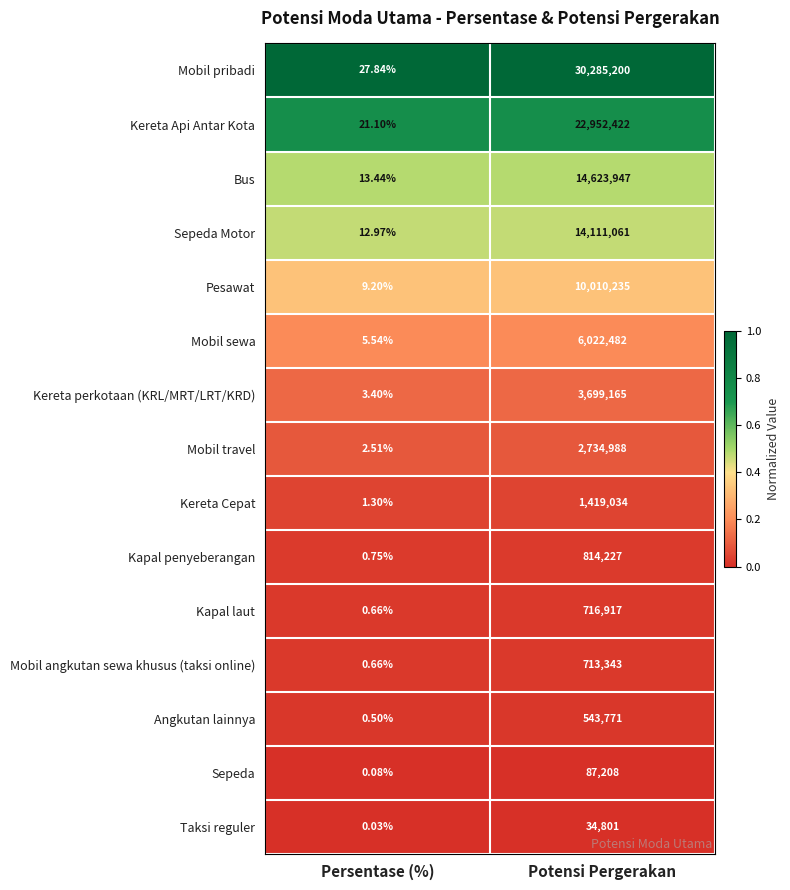

Which series has the largest total across all categories?

Mobil pribadi